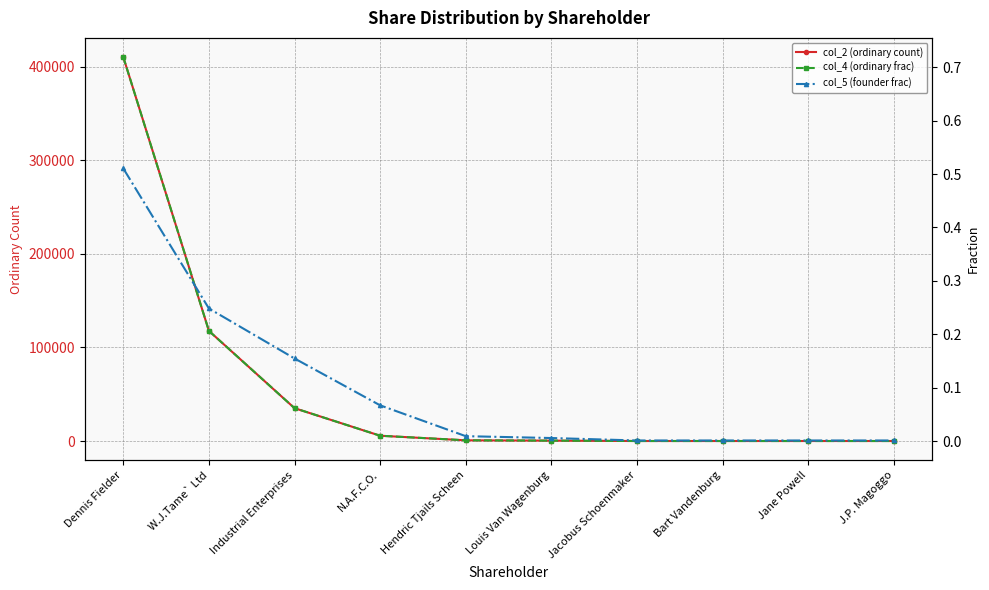

How many lines are shown in the chart?

3